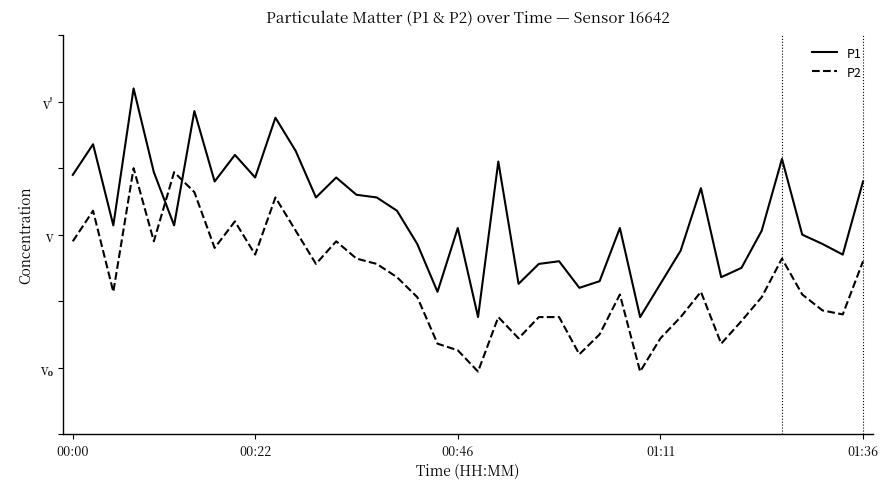

What are all the series names shown in the legend?

P1, P2